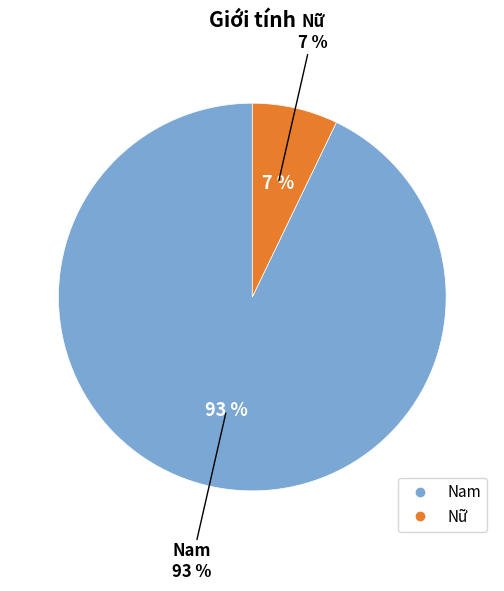

Is there a majority slice in this chart?

Yes